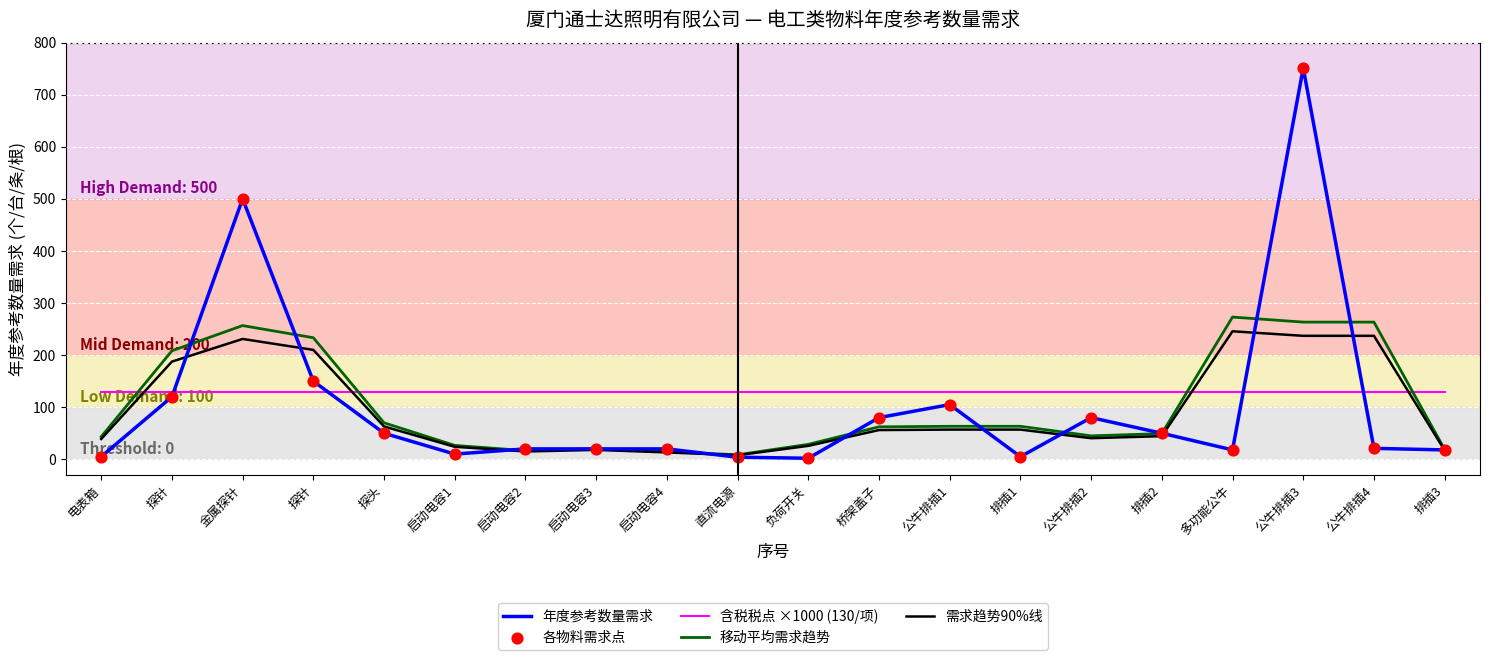

At how many categories does at least one series exceed 113?

20